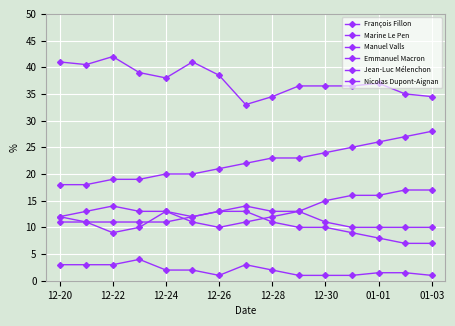

Is this an area chart (filled region under the line)?

No